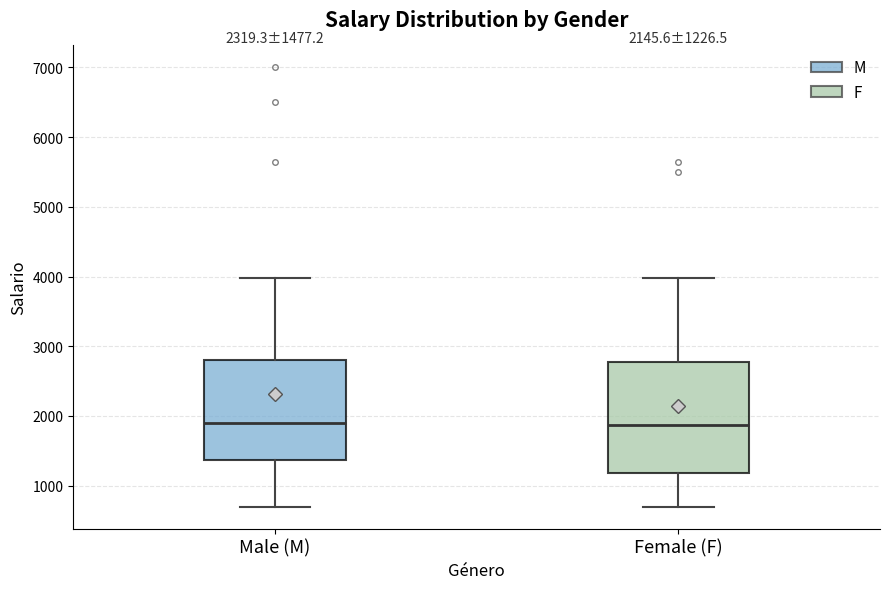

Comparing the boxes themselves (not the whiskers), which one is the tallest?

Female (F)